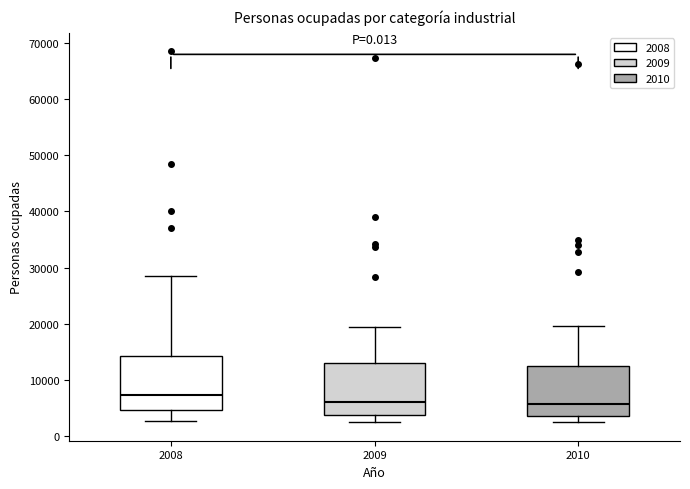

Where is the upper edge of the box at x = 2010 on the y-axis? The values are not printed on the chart, so give them approximately, as read against the axis.

12000